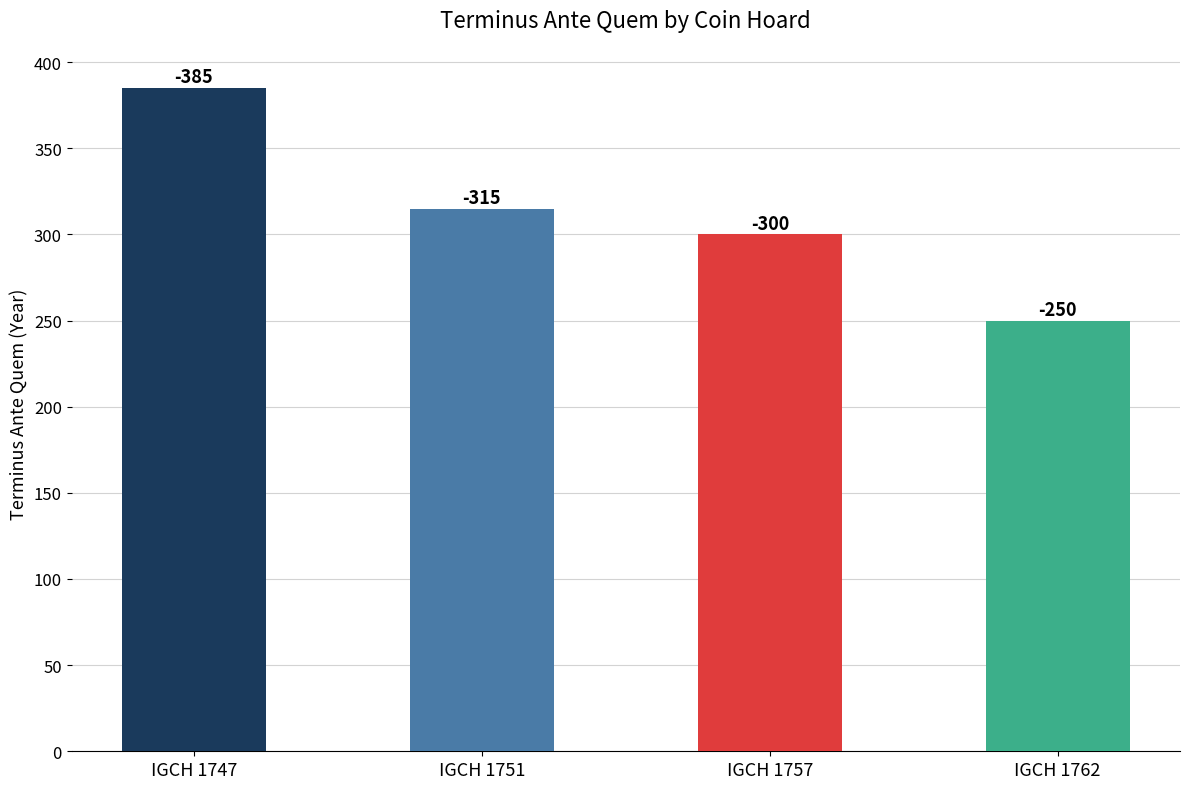

What is the difference between the second highest and second lowest values?

15